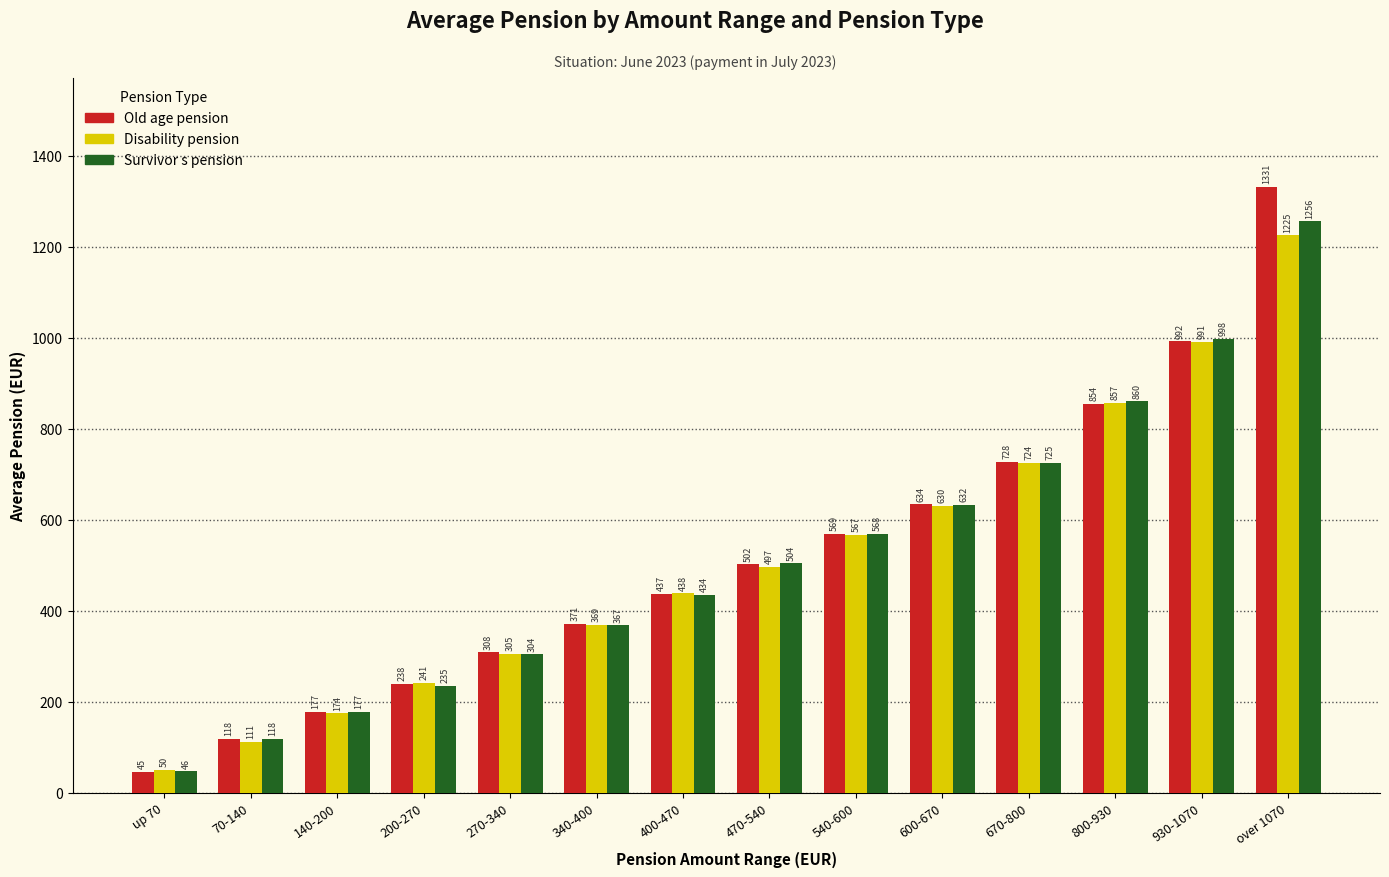

Where is Survivor s pension nearest to the value 650?

600-670